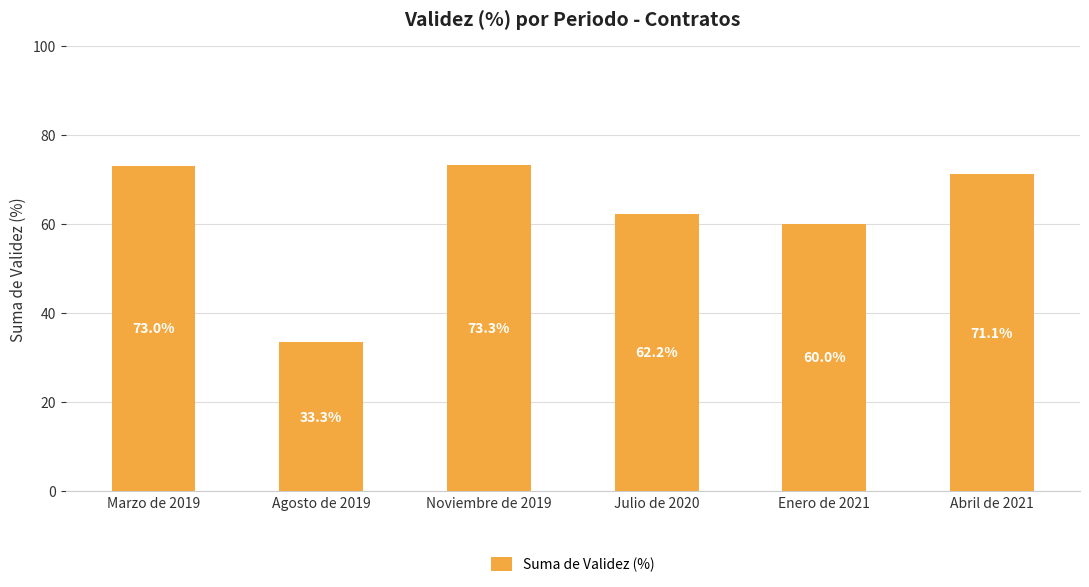

Is it true that the value at Enero de 2021 is 60.0?

True